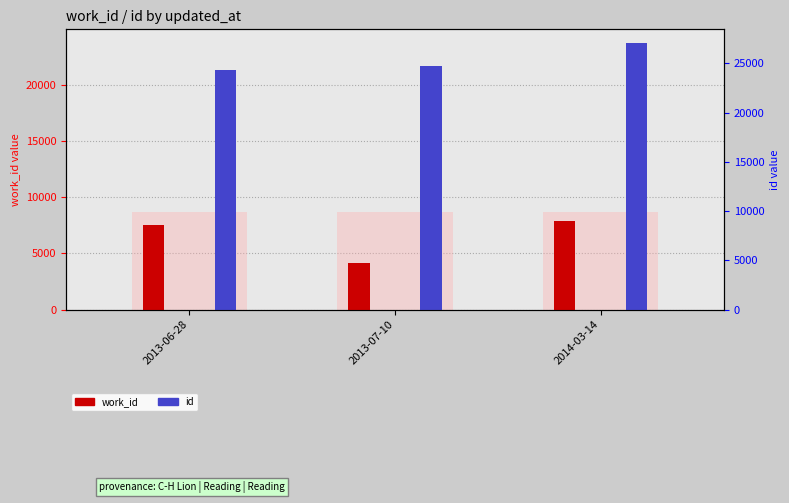

What is the difference between the maximum and minimum values in the work_id series?

3720